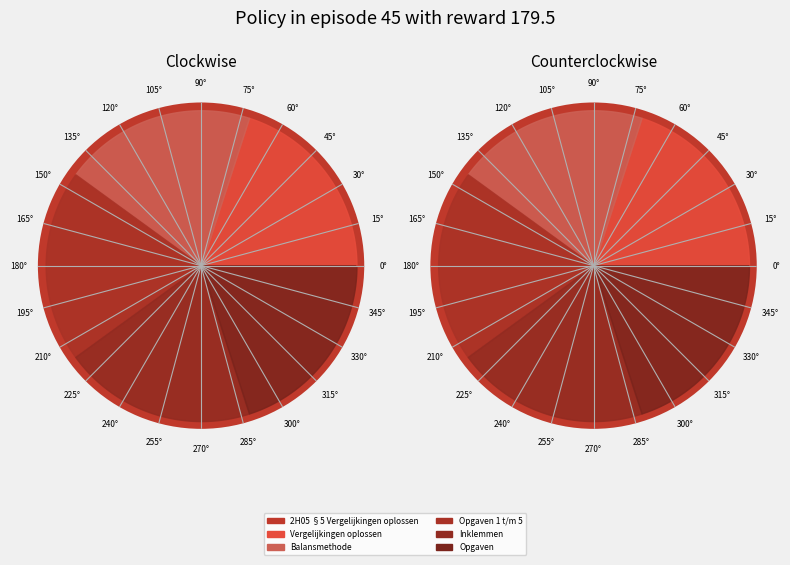

Is Inklemmen the majority of the pie?

No